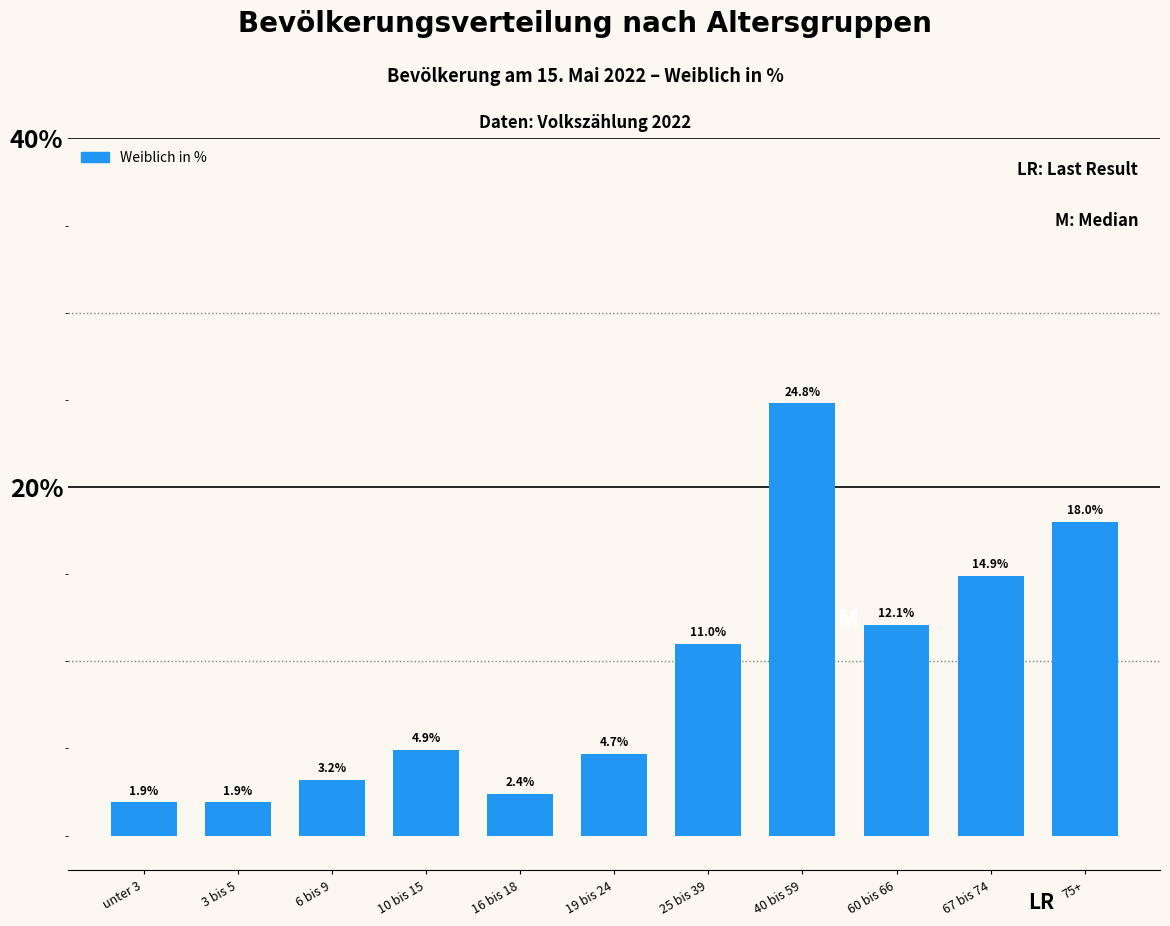

Reading left to right, list all the values displayed in this chart.

unter 3=1.9	3 bis 5=1.9	6 bis 9=3.2	10 bis 15=4.9	16 bis 18=2.4	19 bis 24=4.7	25 bis 39=11.0	40 bis 59=24.8	60 bis 66=12.1	67 bis 74=14.9	75+=18.0